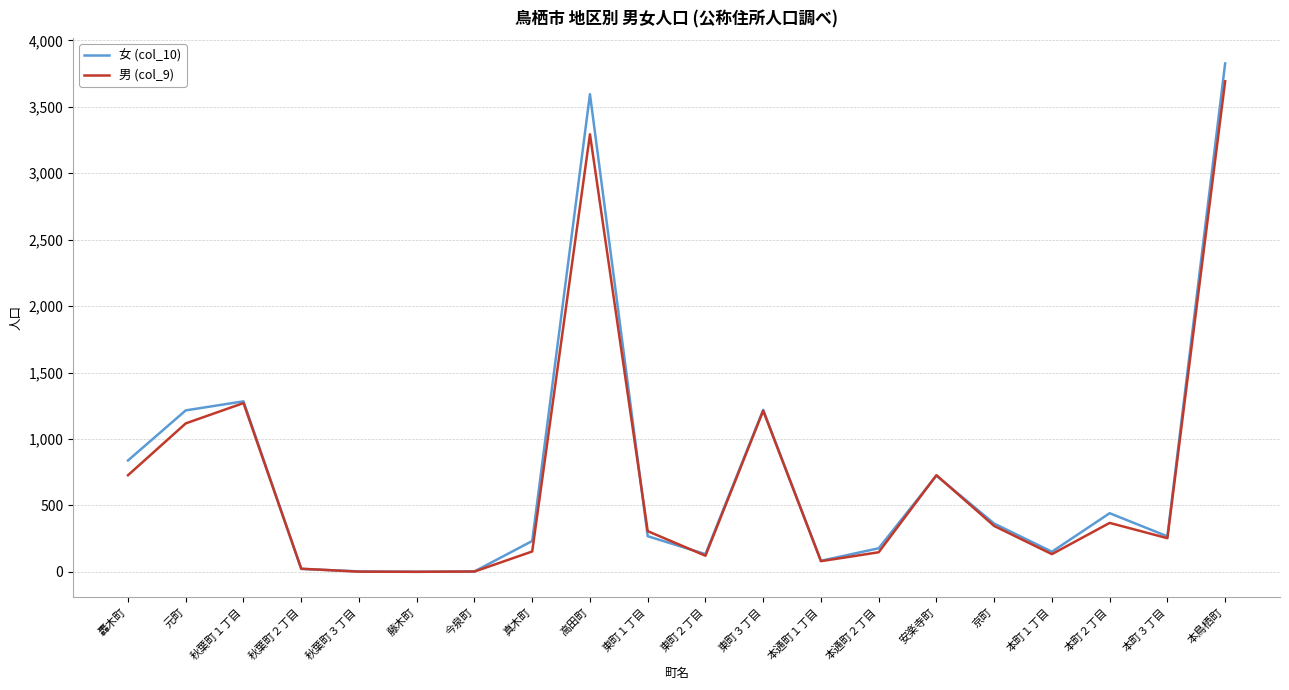

Which category has the highest value across all series?

本鳥栖町